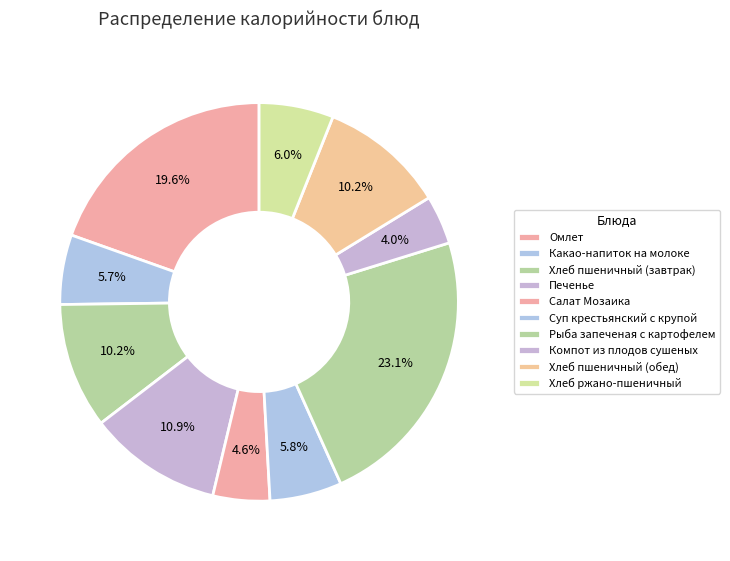

To the nearest percent, what is the average slice percentage?

10%